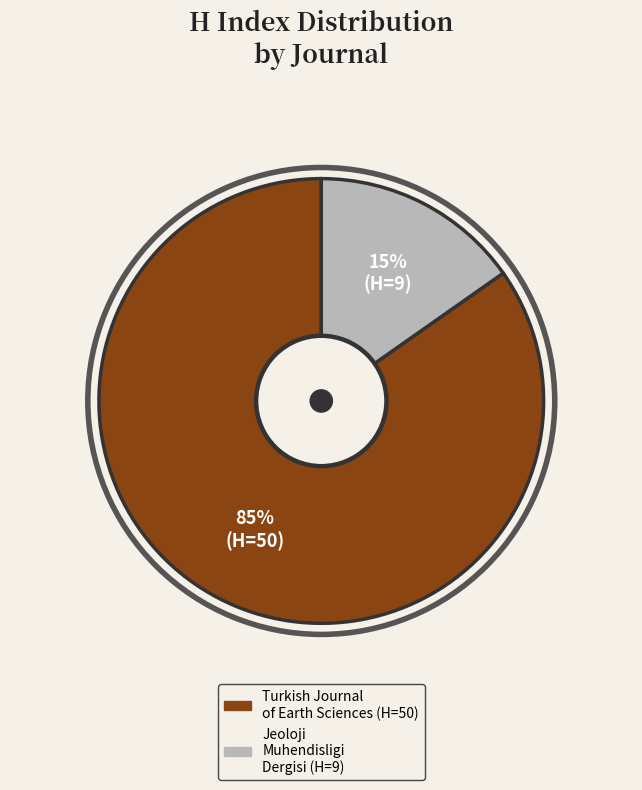

To the nearest percent, what portion does Jeoloji Muhendisligi Dergisi represent?

15%